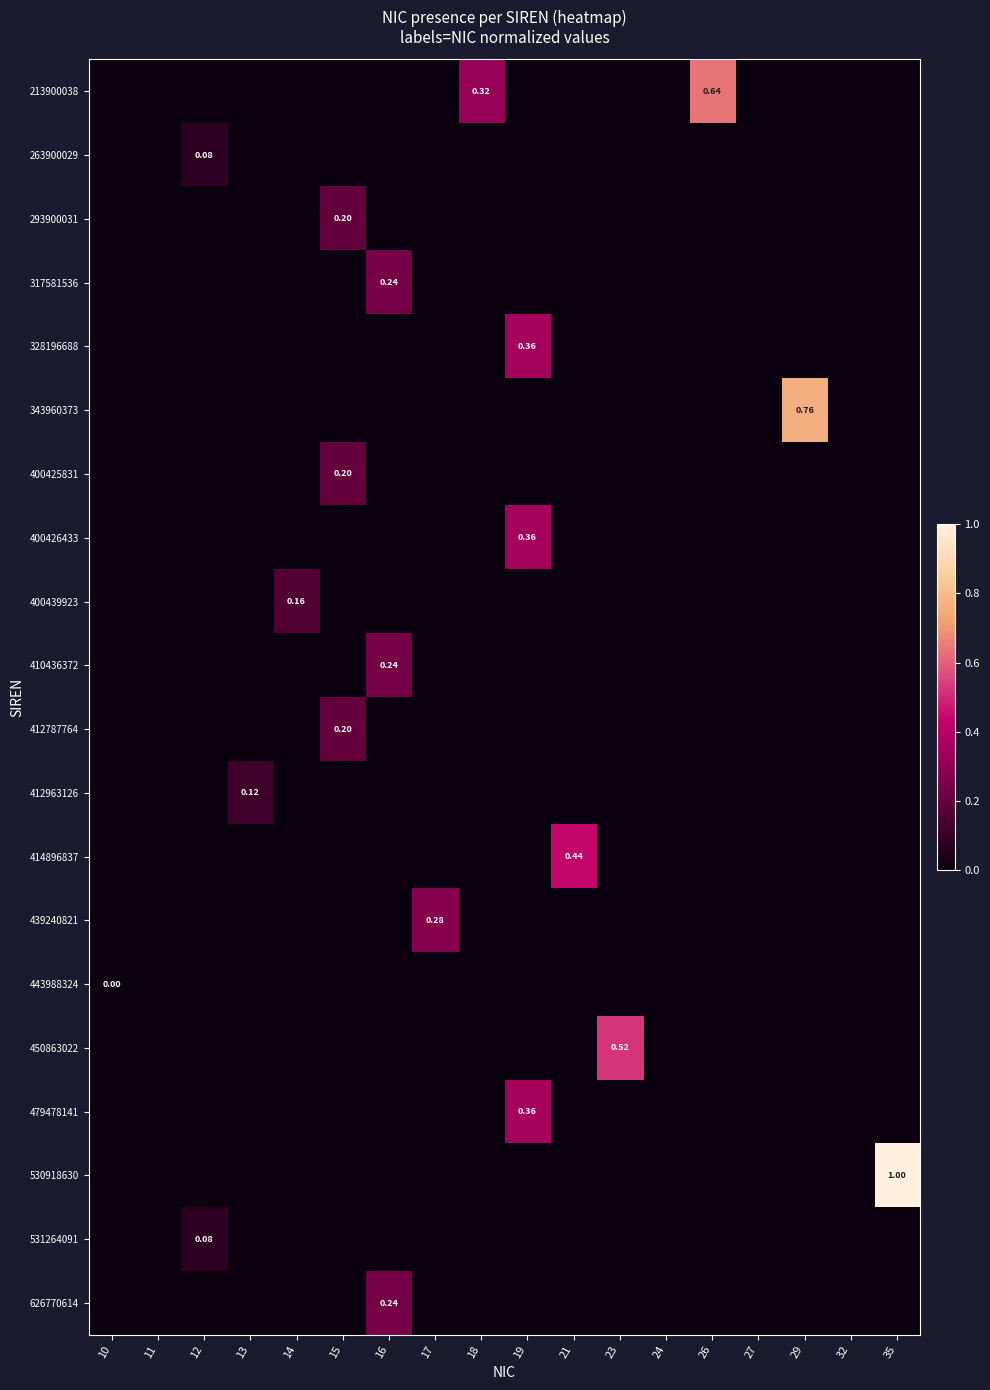

How many categories are shown in the chart?

18